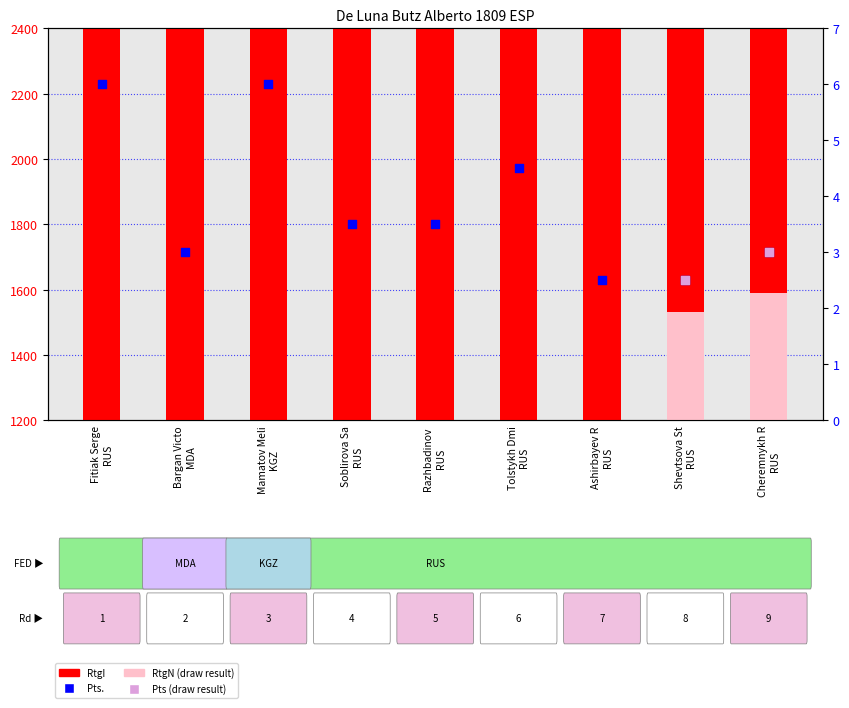

Which series reaches the maximum Y coordinate?

RtgI